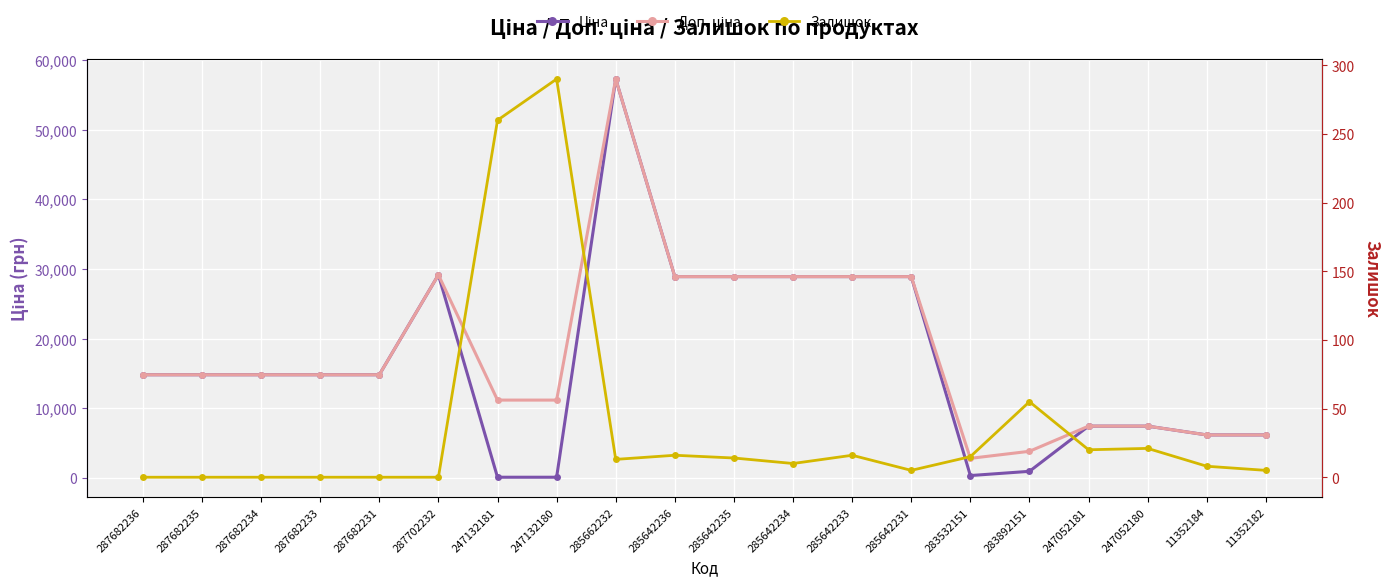

What is the label of the 9th point from the left?

285662232